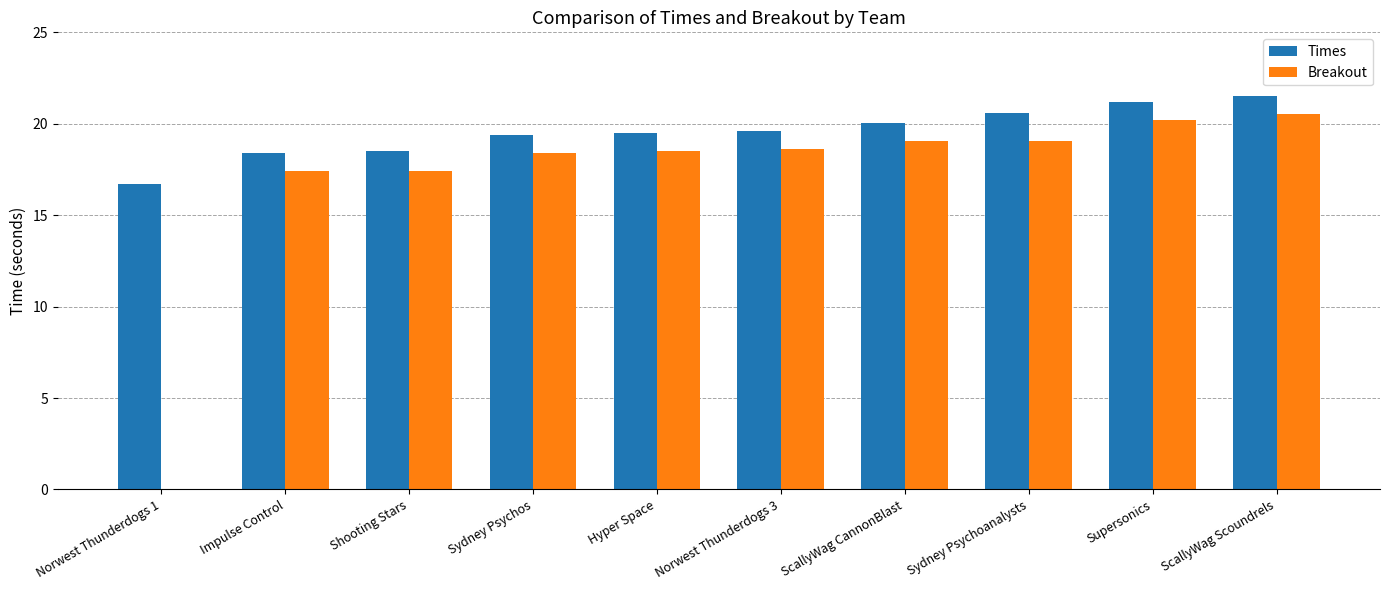

True or false: Times has a value of 10.8 at Shooting Stars.

False